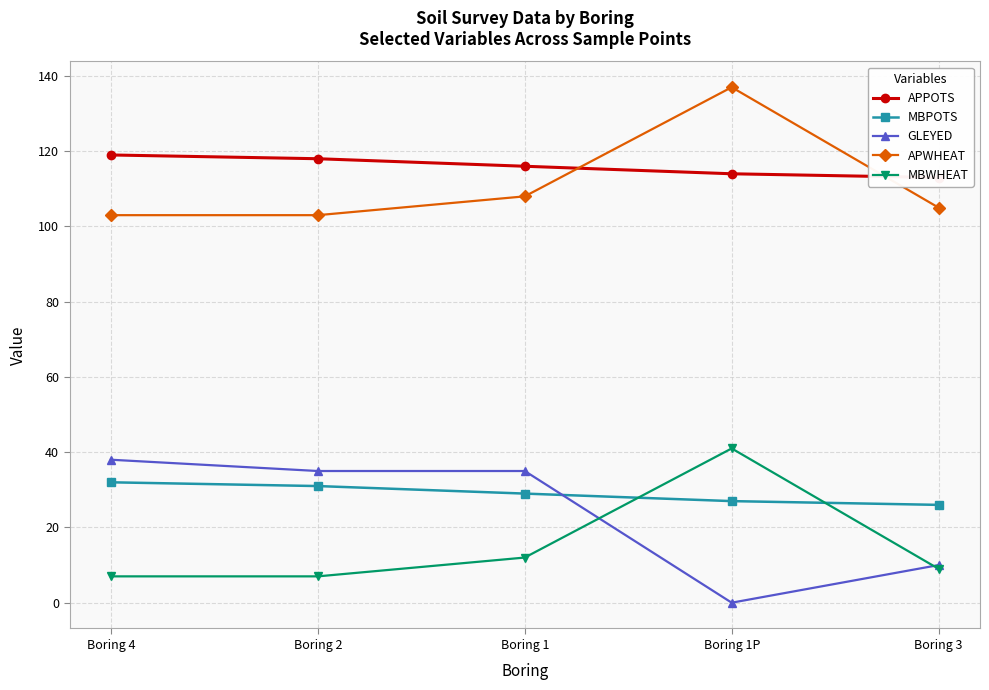

True or false: MBPOTS has more than 1 interior local peaks.

False